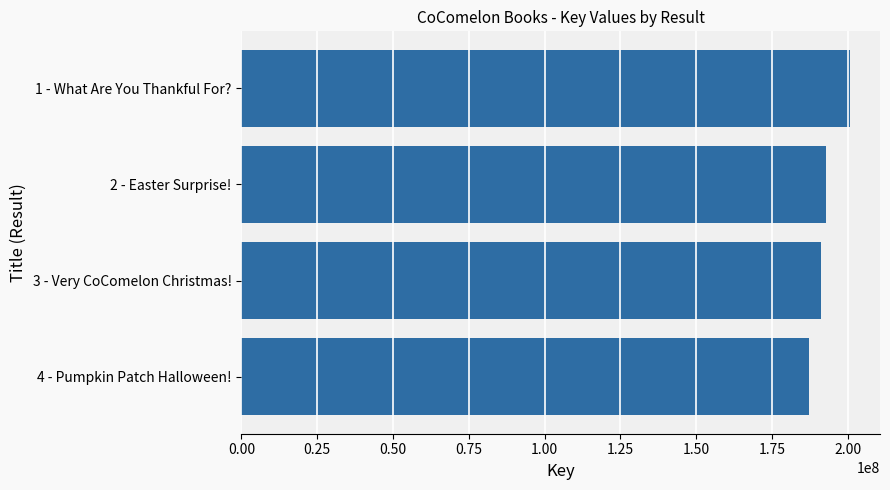

Does the chart contain stacked bars?

No